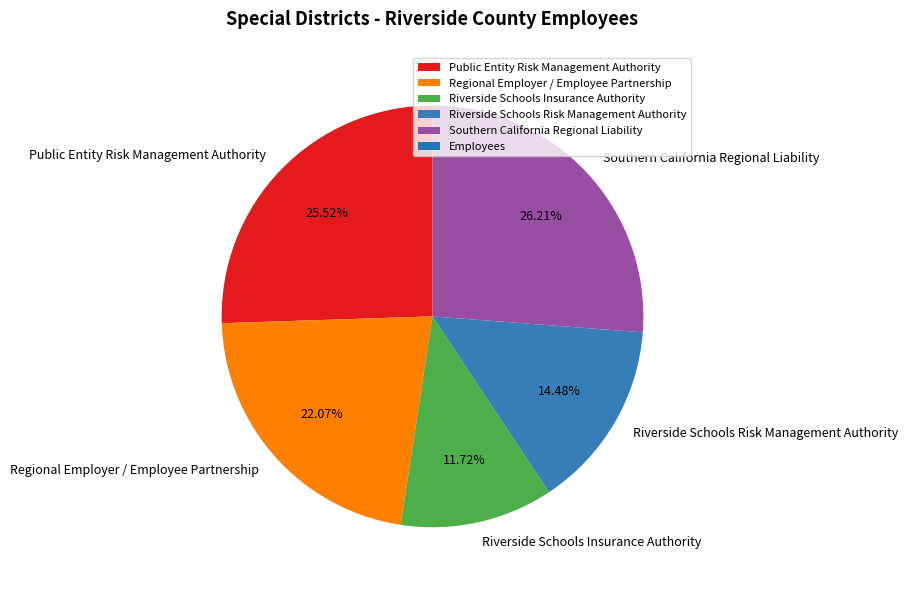

What percentage is the Regional Employer / Employee Partnership slice, to the nearest percent?

22%